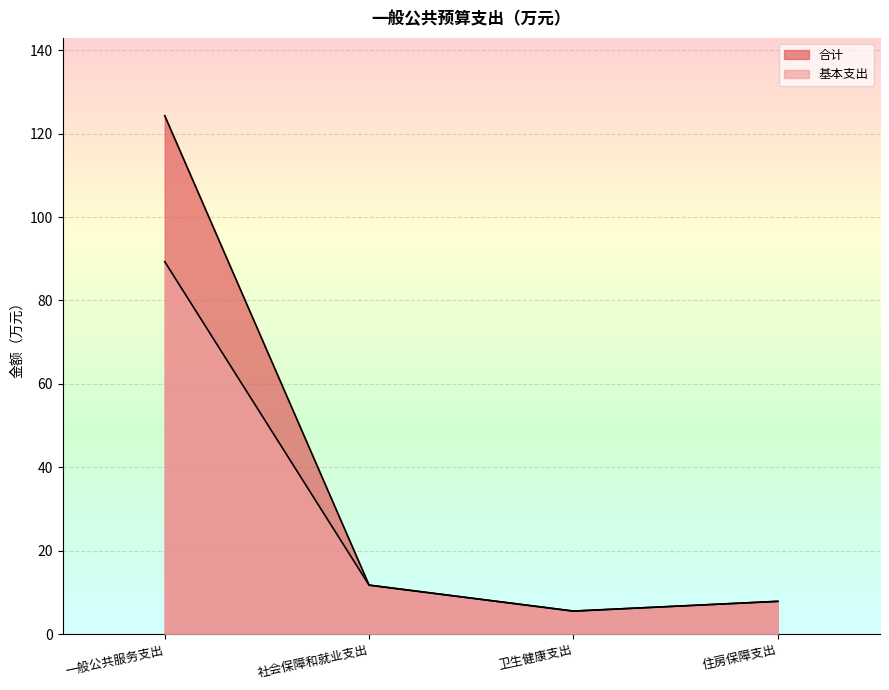

Is it true that 合计 equals 7.9 at 住房保障支出?

True